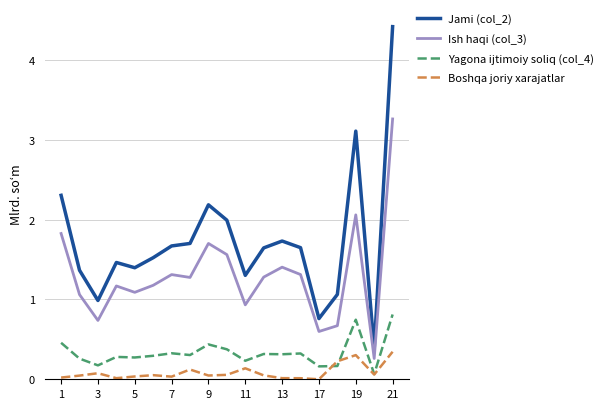

True or false: Boshqa joriy xarajatlar and Ish haqi (col_3) cross at least once.

False